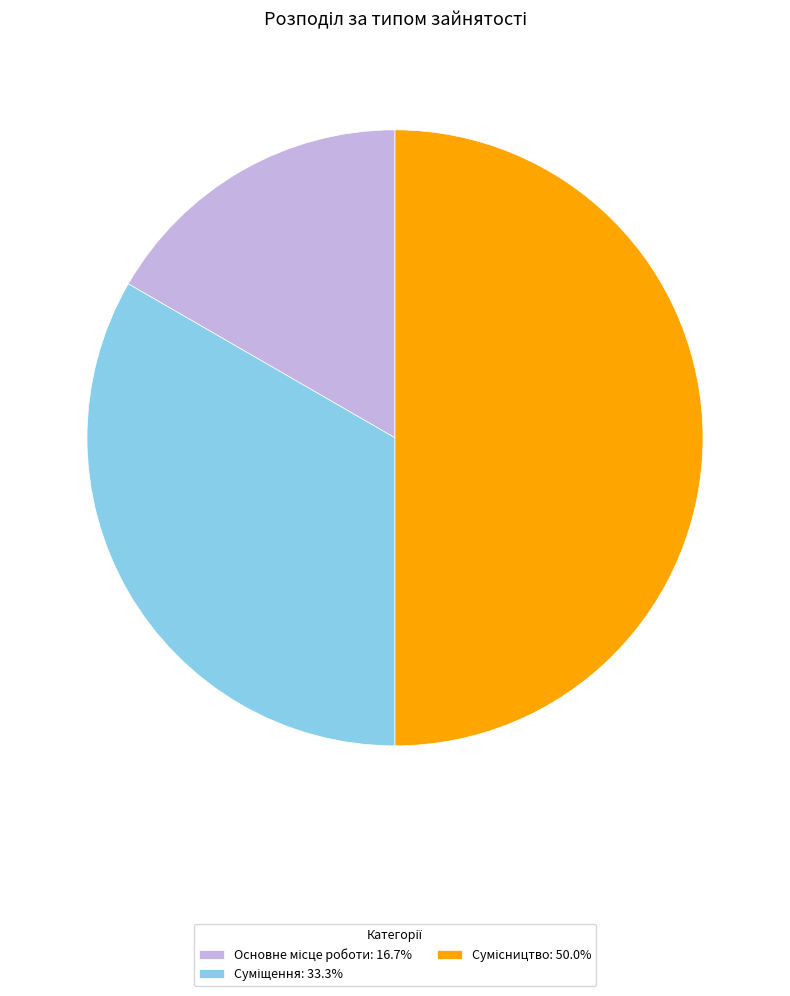

How many slices are in this pie chart?

3